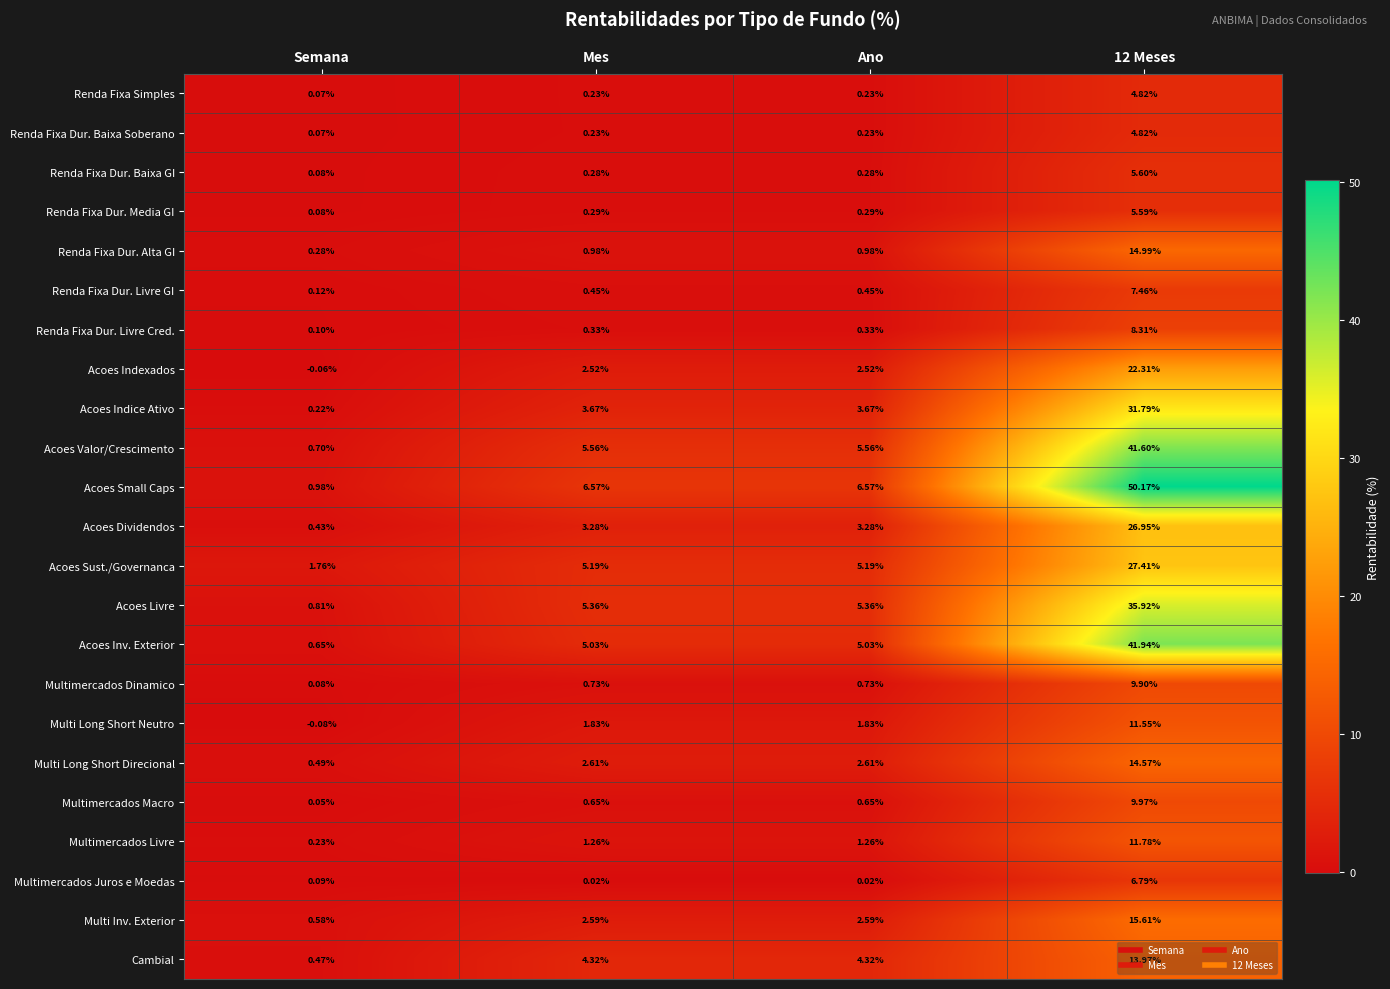

Which series has the largest total across all categories?

Acoes Small Caps